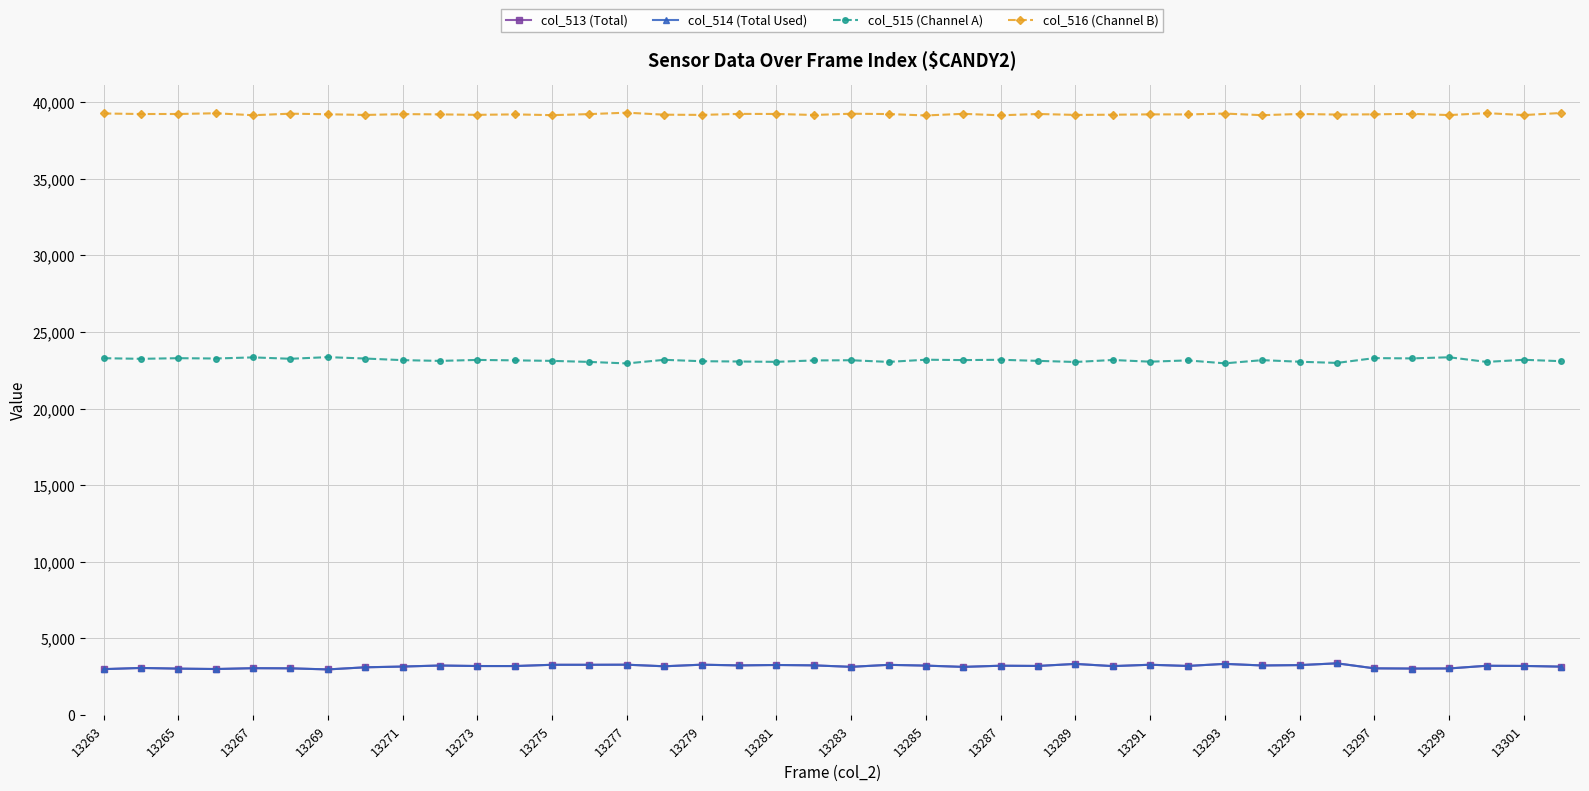

What is the maximum value for col_514 (Total Used)?

3359